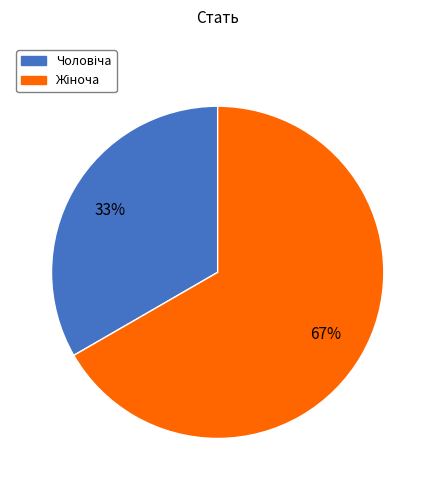

To the nearest percent, what is the average slice percentage?

50%